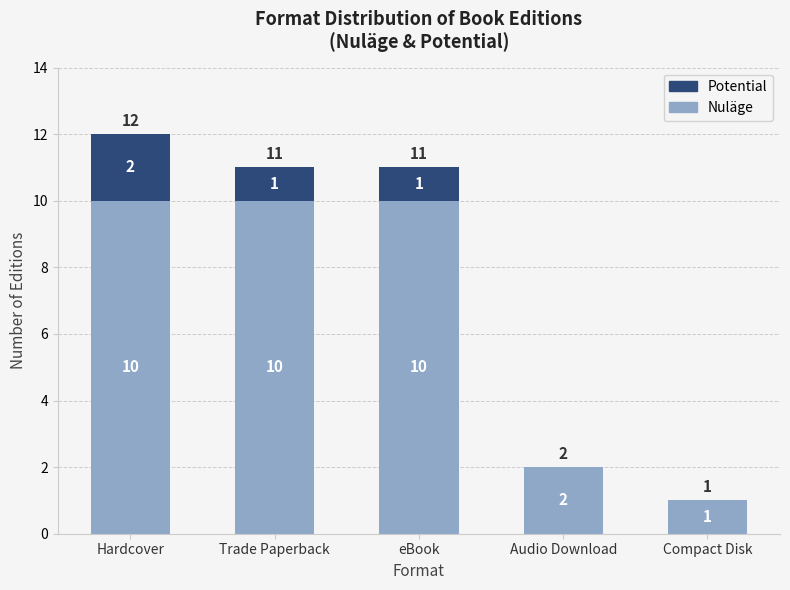

True or false: Nuläge has a value of 18 at eBook.

False